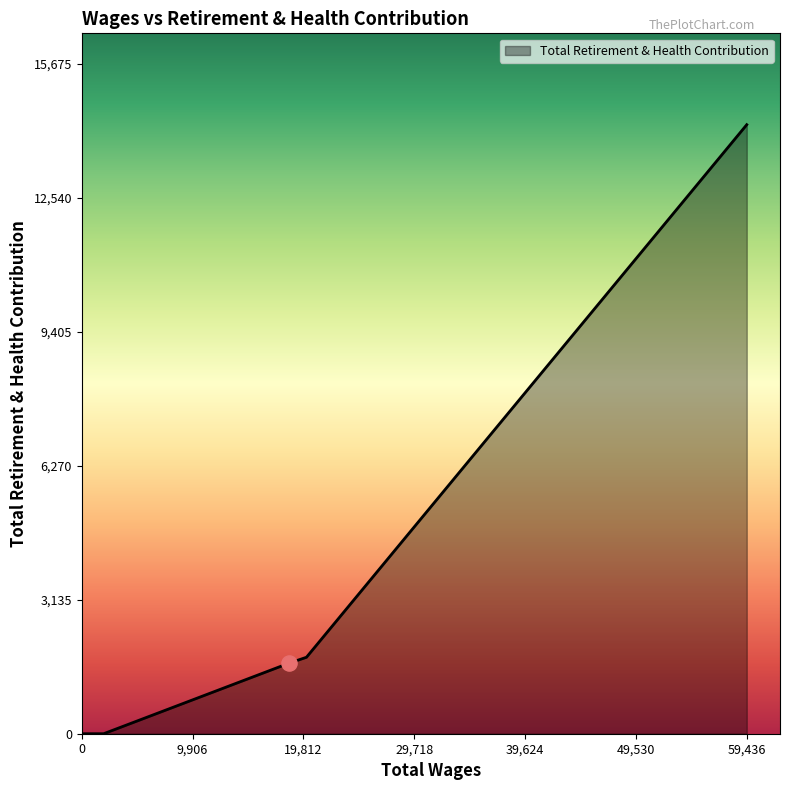

What is the difference between the maximum and minimum values?

14250